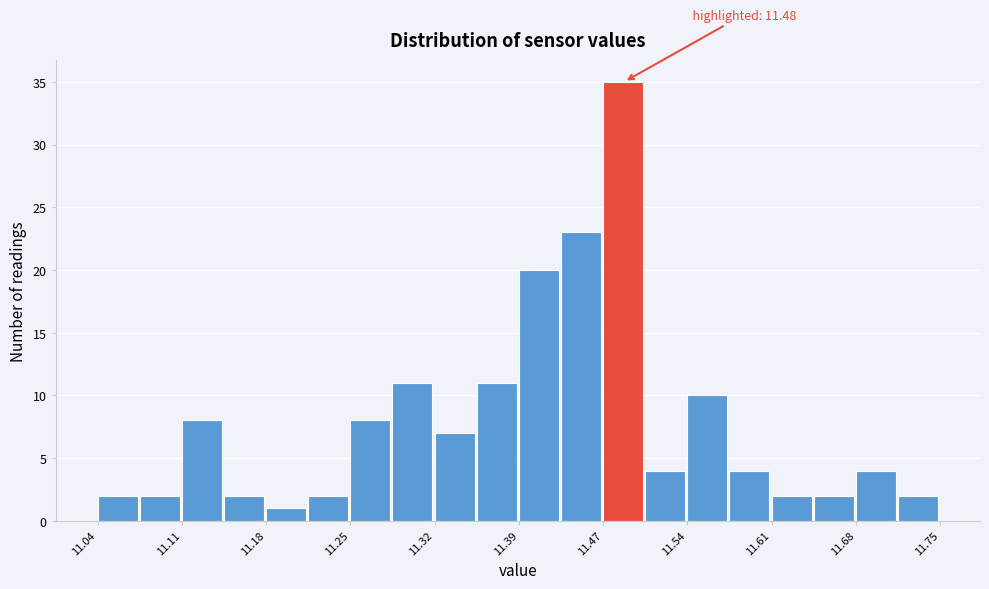

Around what value on the x-axis is the tallest bar? Give the approximate position of its centre, as read against the axis.

11.48